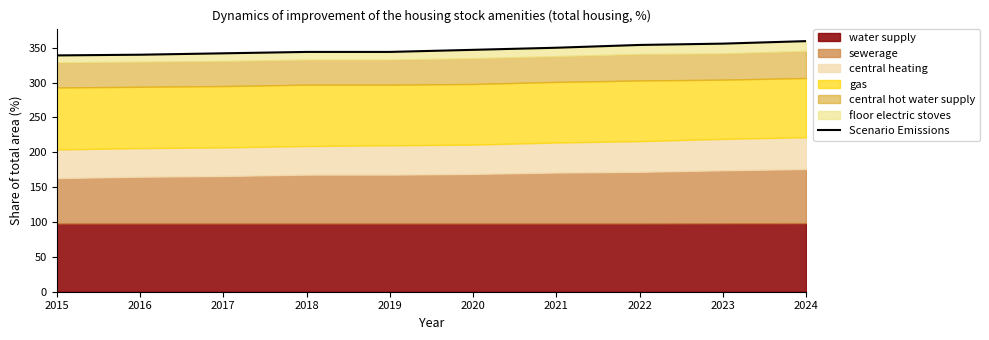

Approximately how many times larger is the value at 2020 compared to 2017?

1.0